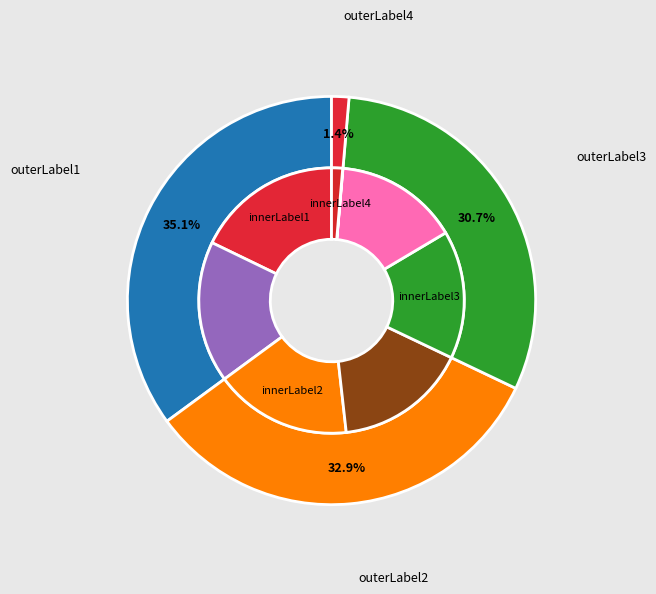

Is 326925 the majority of the pie?

No